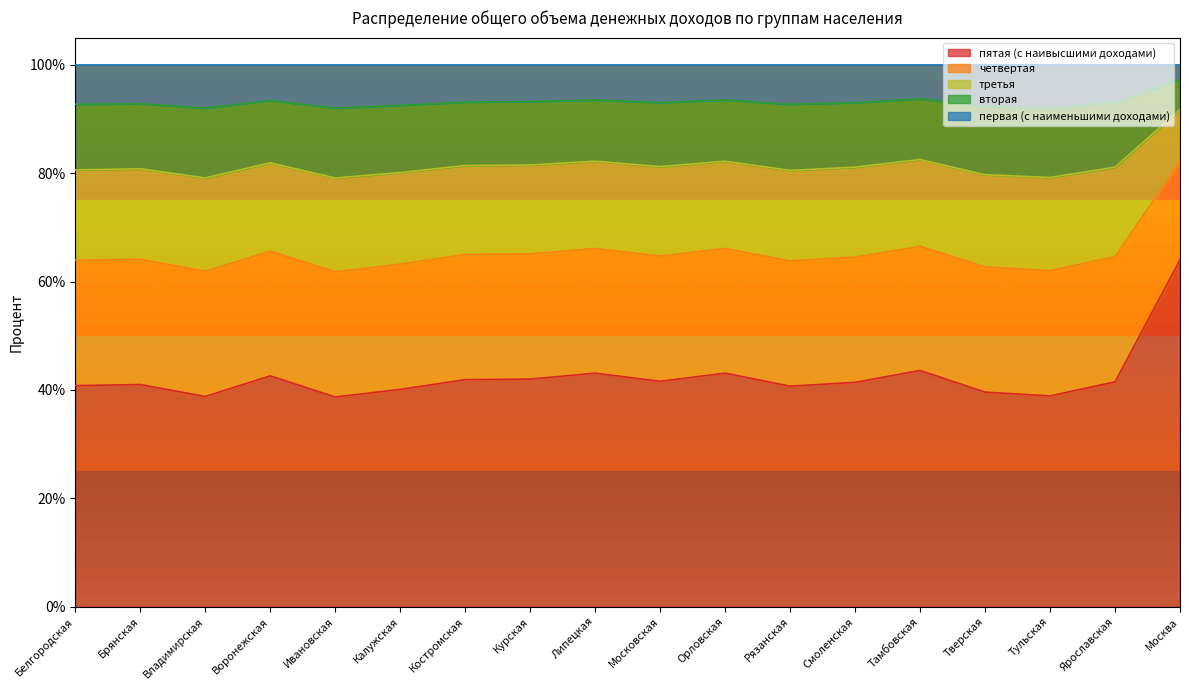

What is the difference between the maximum and minimum values in the пятая (с наивысшими доходами) series?

25.3